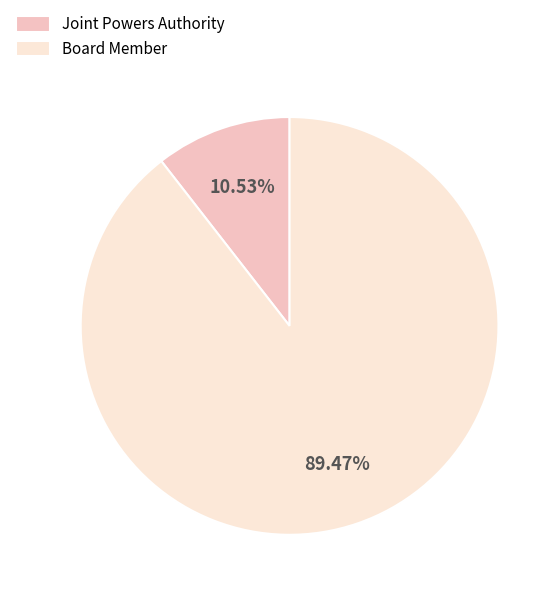

Is it true that Board Member is 99% of the pie?

False